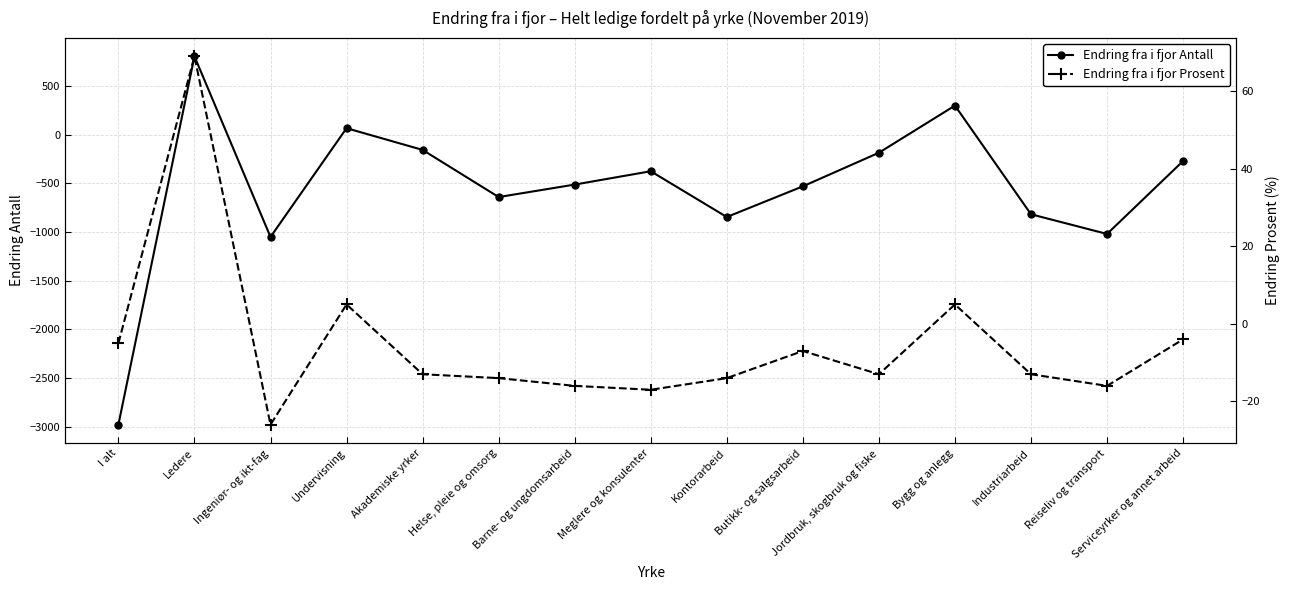

How many data points in Endring fra i fjor Prosent are less than -13?

6